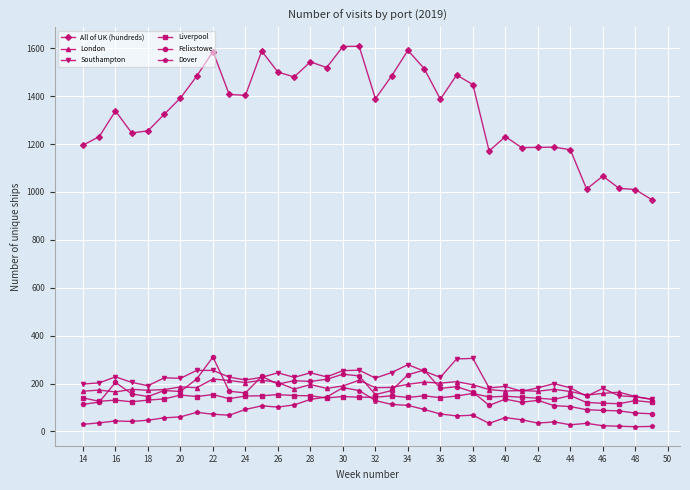

True or false: Felixstowe and Liverpool cross at least once.

True